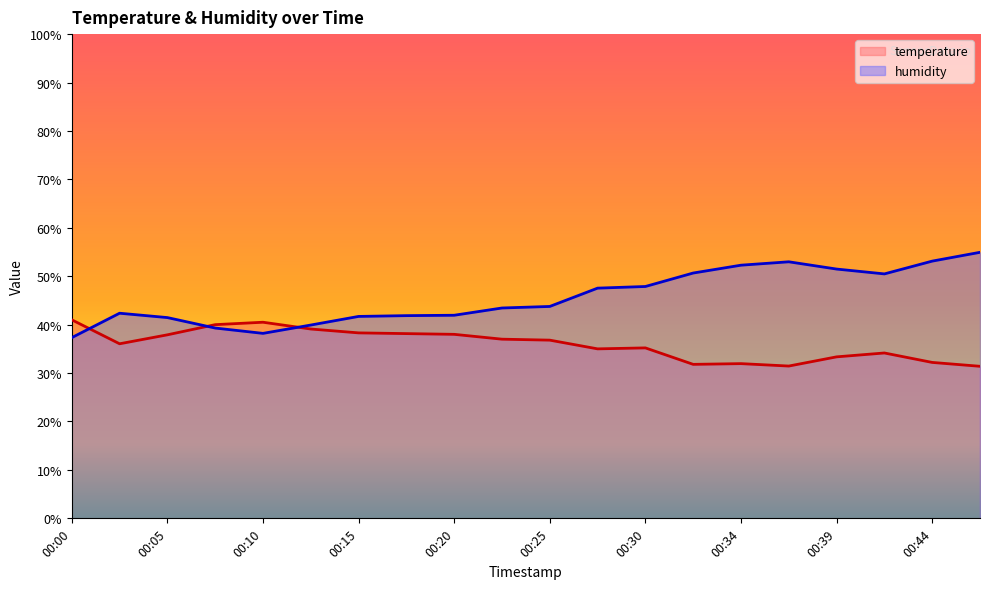

The value of humidity at 00:37 is 53.0. True or false?

True